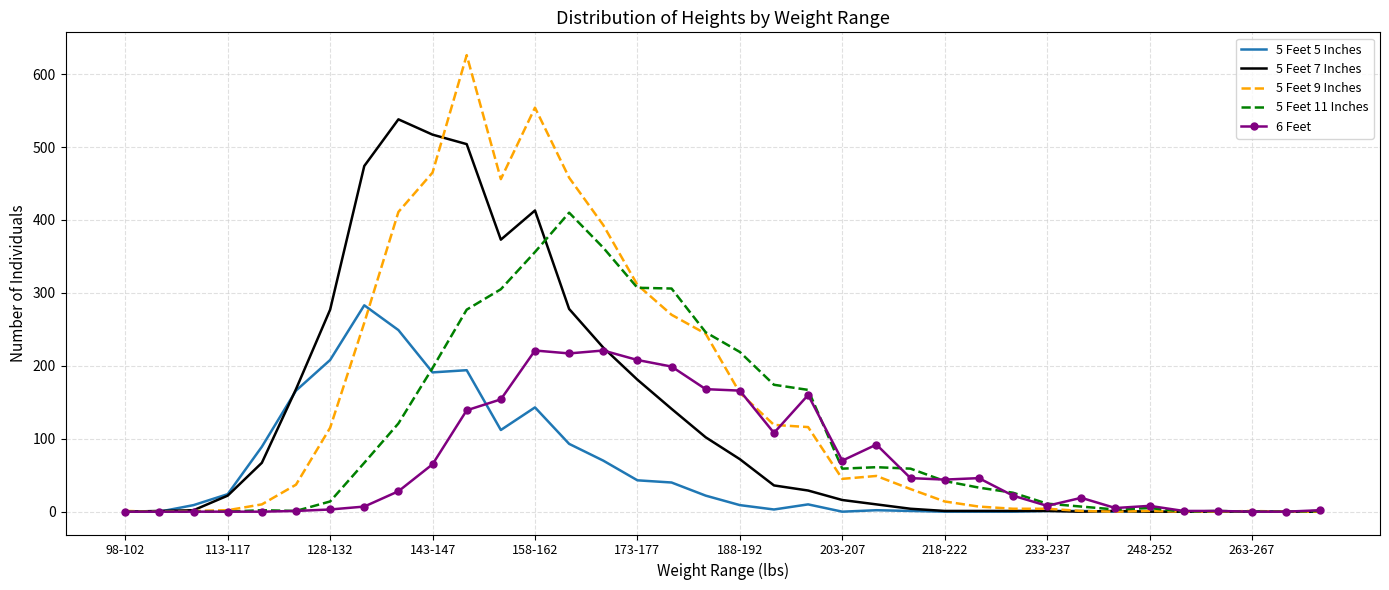

Which series has the largest range (max minus min)?

5 Feet 9 Inches